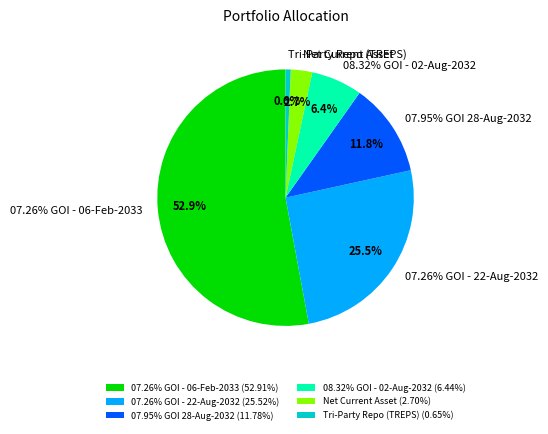

Approximately how many times larger is the value at Net Current Asset compared to 08.32% GOI - 02-Aug-2032?

0.4